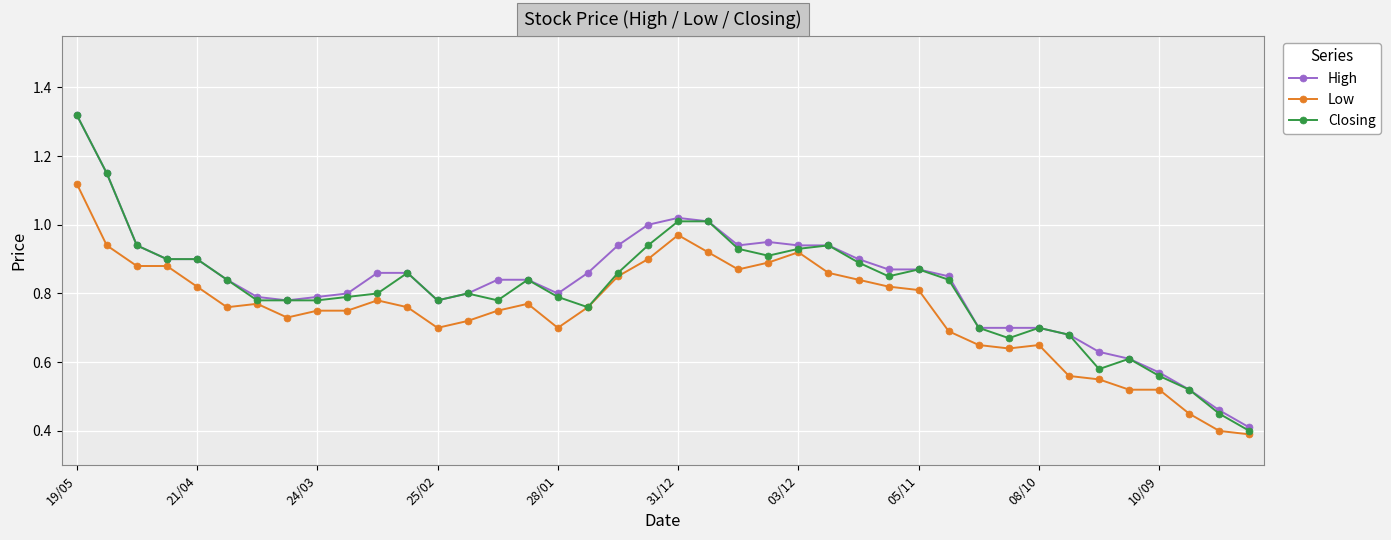

Is this an area chart (filled region under the line)?

No